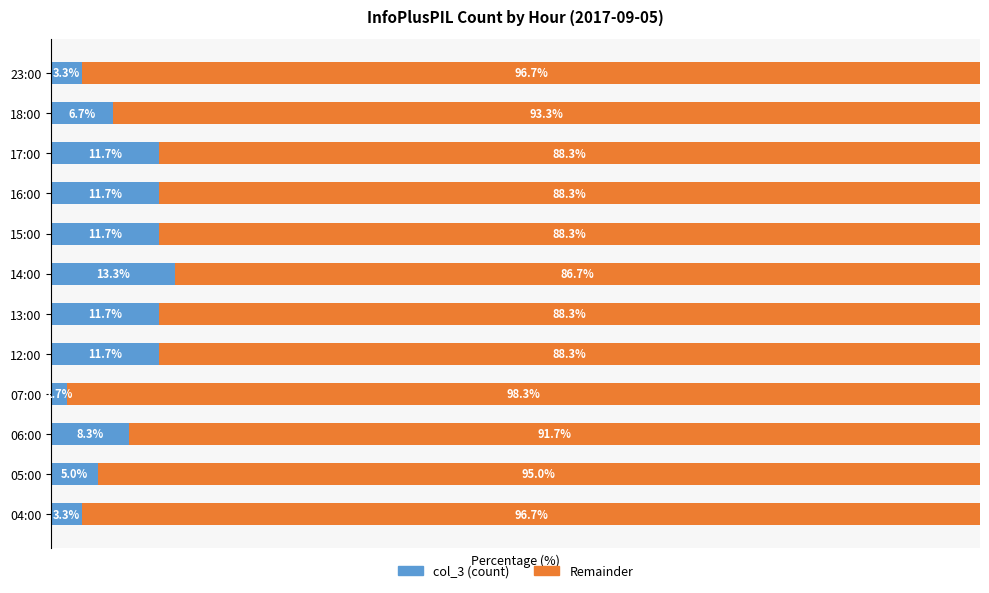

Which category has the highest value in the col_3 (count) series?

14:00